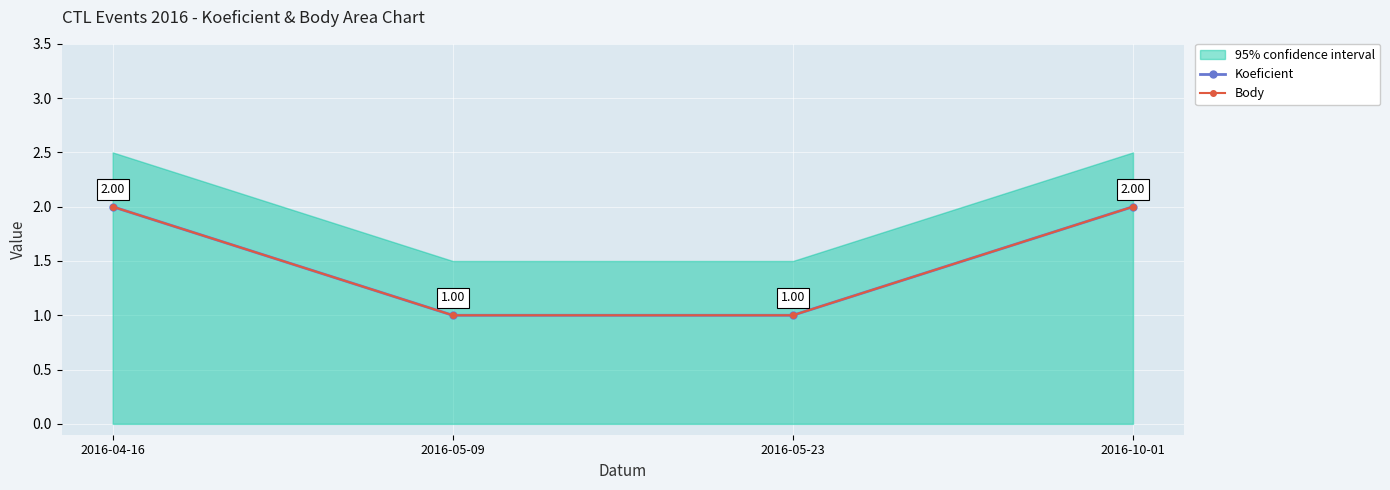

What is the value of the Koeficient point at the 4th from the left?

2